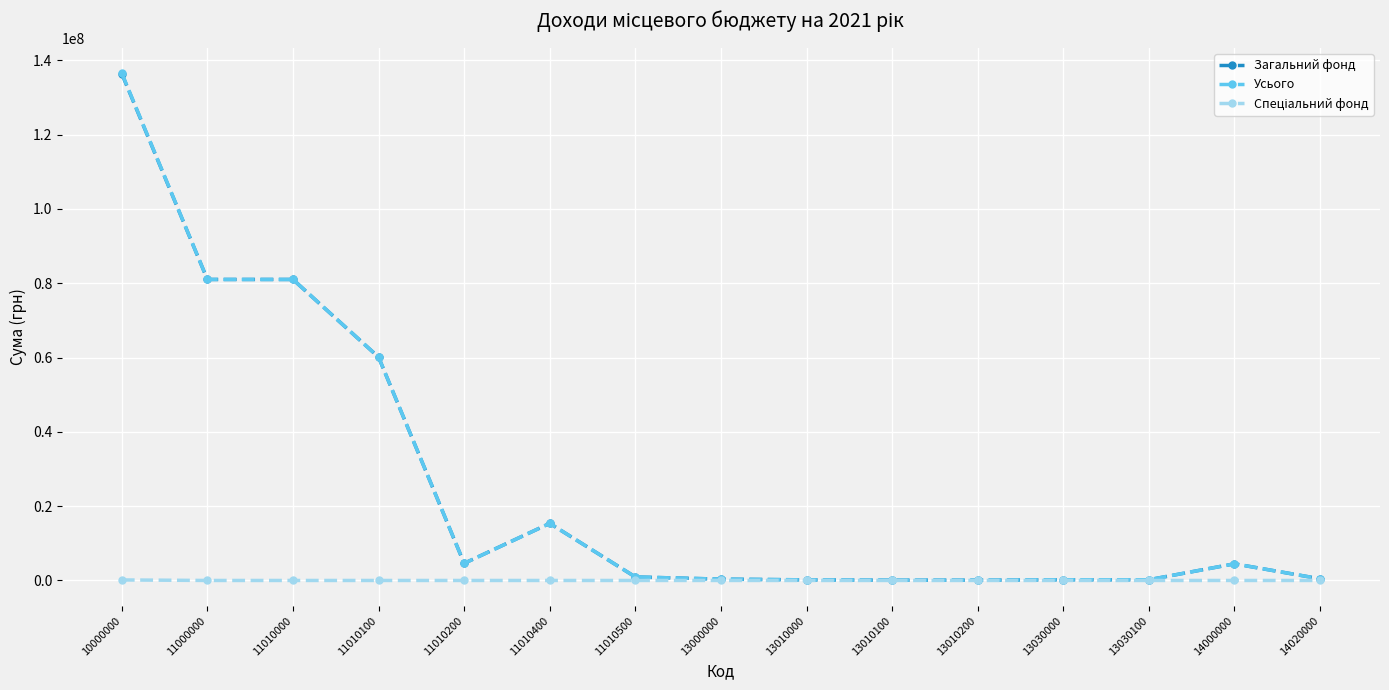

What is the average value of the Усього series?

25704693